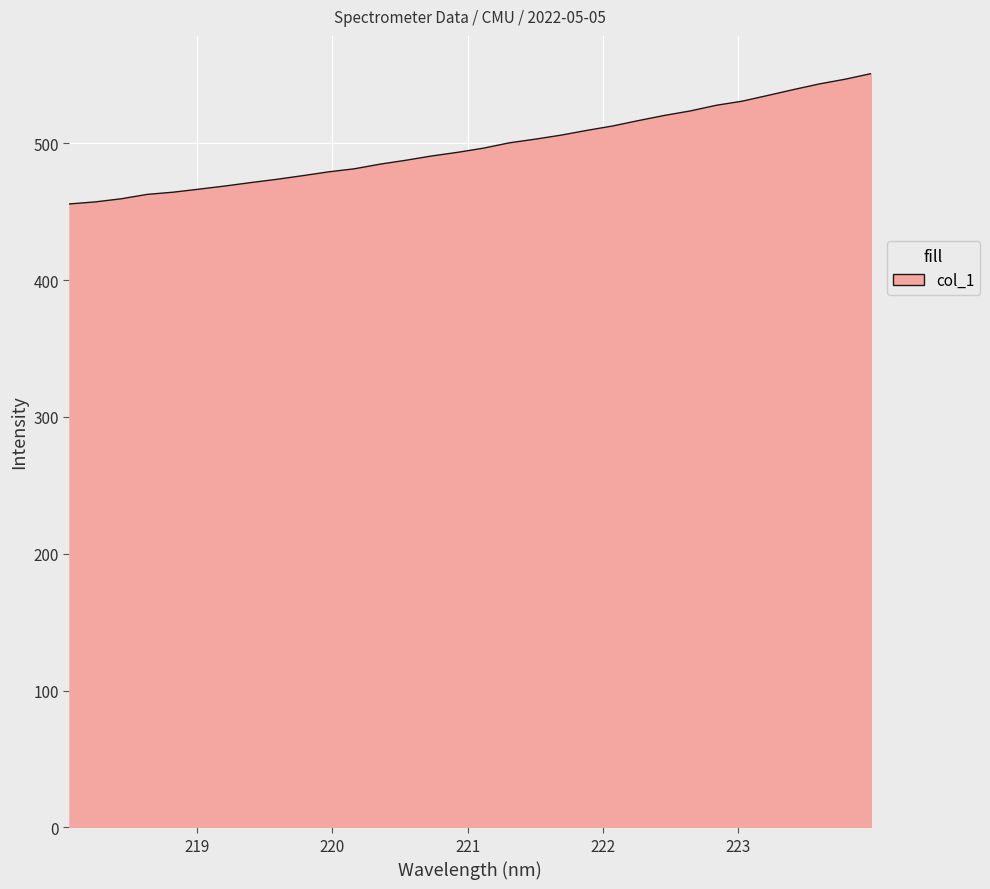

What is the minimum value shown in the chart?

455.7